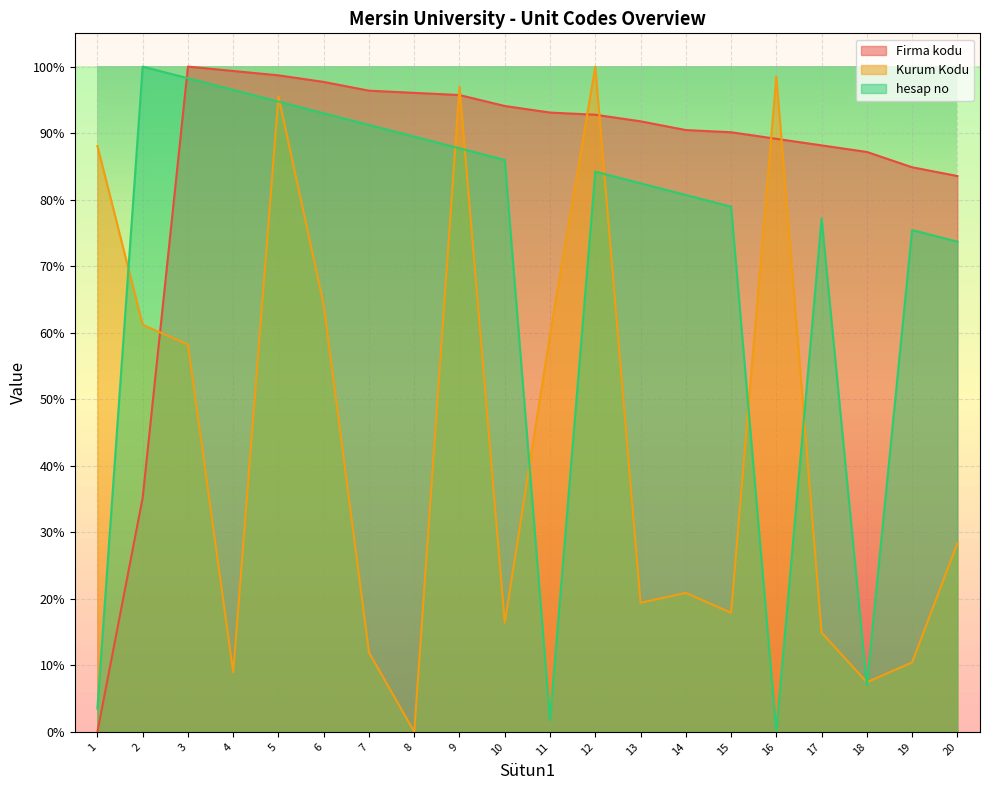

Reading left to right, extract all data points from this chart.

Firma kodu: 1=0.0	2=0.4	3=1.0	4=1.0	5=1.0	6=1.0	7=1.0	8=1.0	9=1.0	10=0.9	11=0.9	12=0.9	13=0.9	14=0.9	15=0.9	16=0.9	17=0.9	18=0.9	19=0.8	20=0.8
Kurum Kodu: 1=0.9	2=0.6	3=0.6	4=0.1	5=1.0	6=0.6	7=0.1	8=0.0	9=1.0	10=0.2	11=0.6	12=1.0	13=0.2	14=0.2	15=0.2	16=1.0	17=0.1	18=0.1	19=0.1	20=0.3
hesap no: 1=0.0	2=1.0	3=1.0	4=1.0	5=0.9	6=0.9	7=0.9	8=0.9	9=0.9	10=0.9	11=0.0	12=0.8	13=0.8	14=0.8	15=0.8	16=0.0	17=0.8	18=0.1	19=0.8	20=0.7